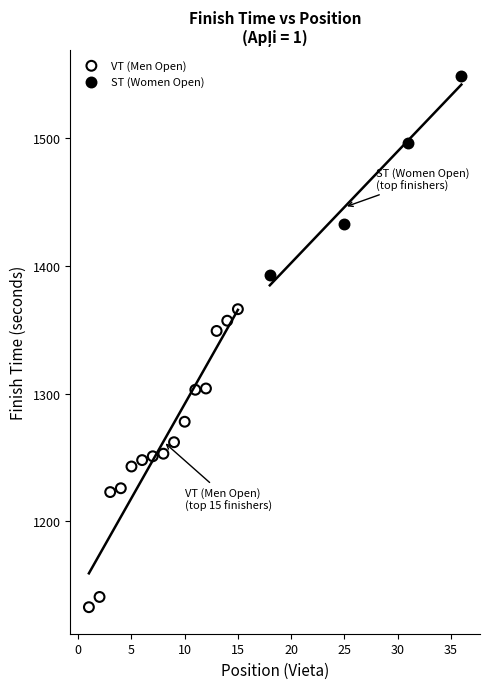

Which series reaches the minimum Y coordinate?

VT (Men Open)